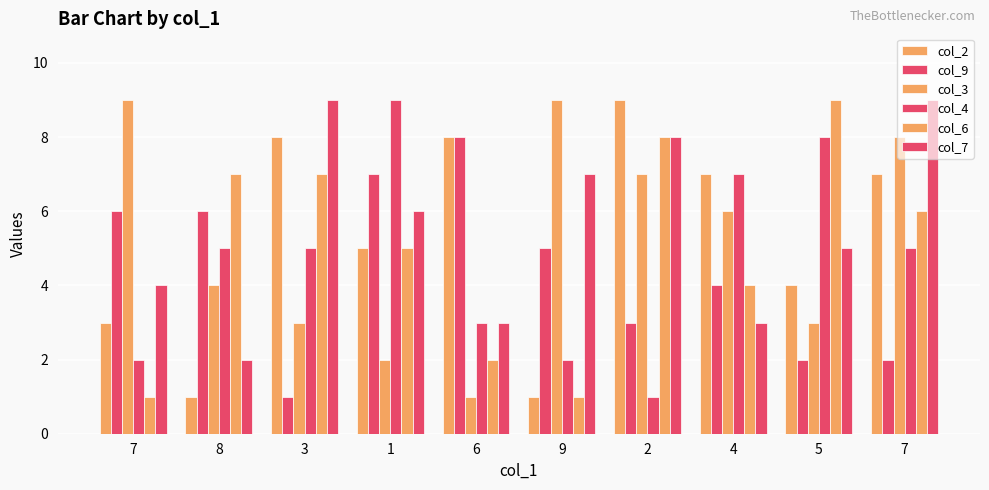

Does the chart contain stacked bars?

No